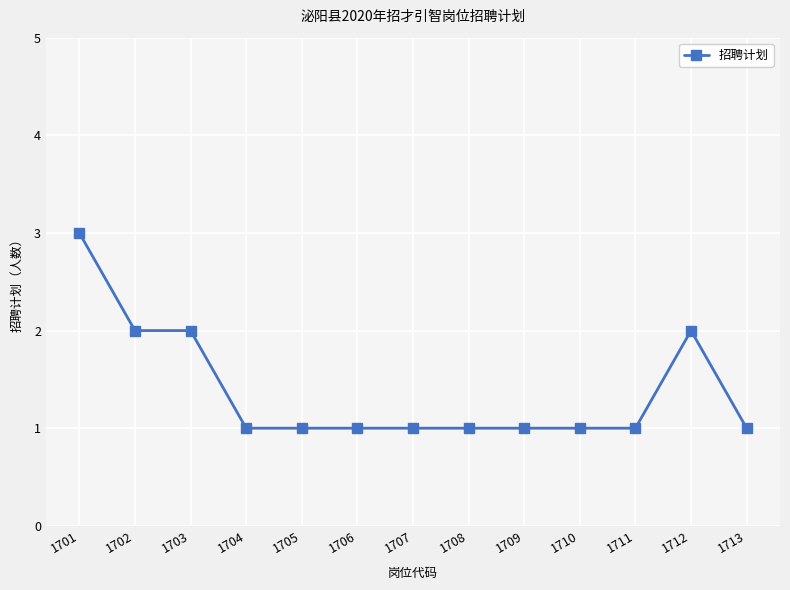

The value at 1707 is 1. True or false?

True